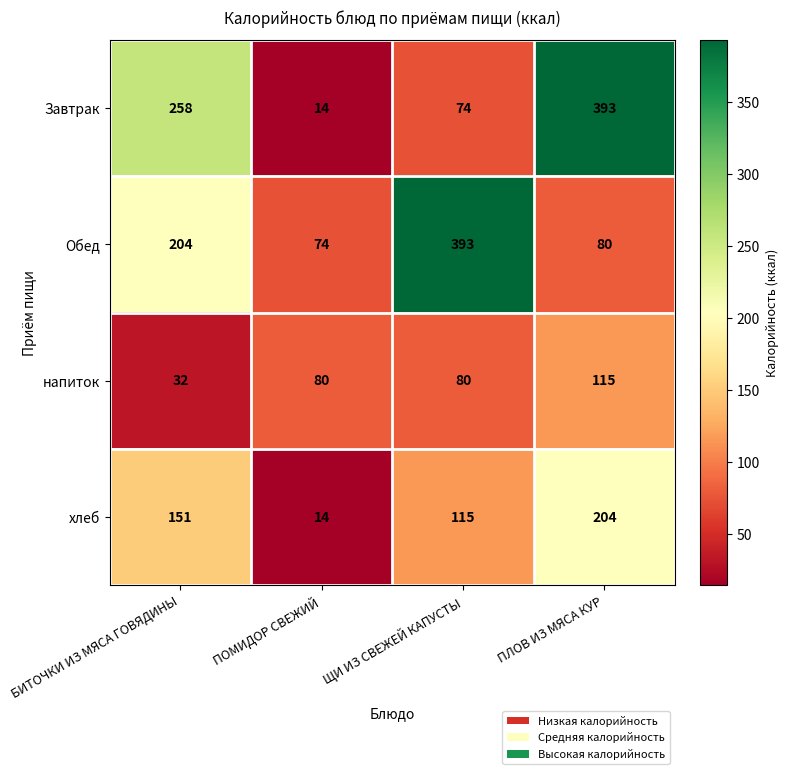

Reading right to left, transcribe all the data shown in this chart.

Завтрак: ПЛОВ ИЗ МЯСА КУР=393	ЩИ ИЗ СВЕЖЕЙ КАПУСТЫ=74	ПОМИДОР СВЕЖИЙ=14	БИТОЧКИ ИЗ МЯСА ГОВЯДИНЫ=258
Обед: ПЛОВ ИЗ МЯСА КУР=80	ЩИ ИЗ СВЕЖЕЙ КАПУСТЫ=393	ПОМИДОР СВЕЖИЙ=74	БИТОЧКИ ИЗ МЯСА ГОВЯДИНЫ=204
напиток: ПЛОВ ИЗ МЯСА КУР=115	ЩИ ИЗ СВЕЖЕЙ КАПУСТЫ=80	ПОМИДОР СВЕЖИЙ=80	БИТОЧКИ ИЗ МЯСА ГОВЯДИНЫ=32
хлеб: ПЛОВ ИЗ МЯСА КУР=204	ЩИ ИЗ СВЕЖЕЙ КАПУСТЫ=115	ПОМИДОР СВЕЖИЙ=14	БИТОЧКИ ИЗ МЯСА ГОВЯДИНЫ=151